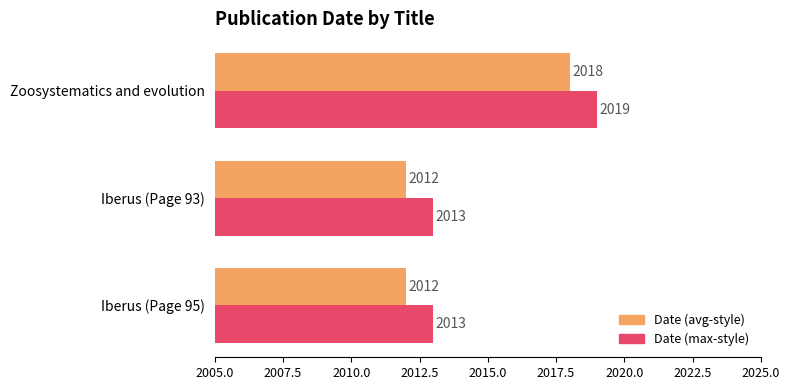

The Date (avg-style) series shows 931 at Iberus (Page 93). True or false?

False